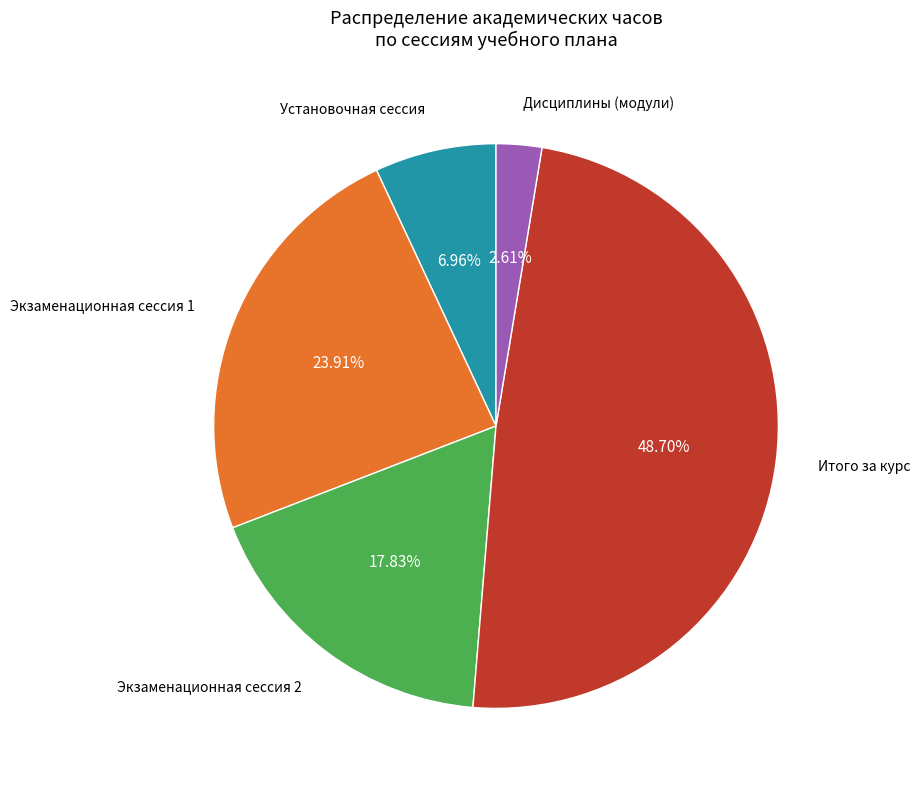

Does any single category account for the majority?

No